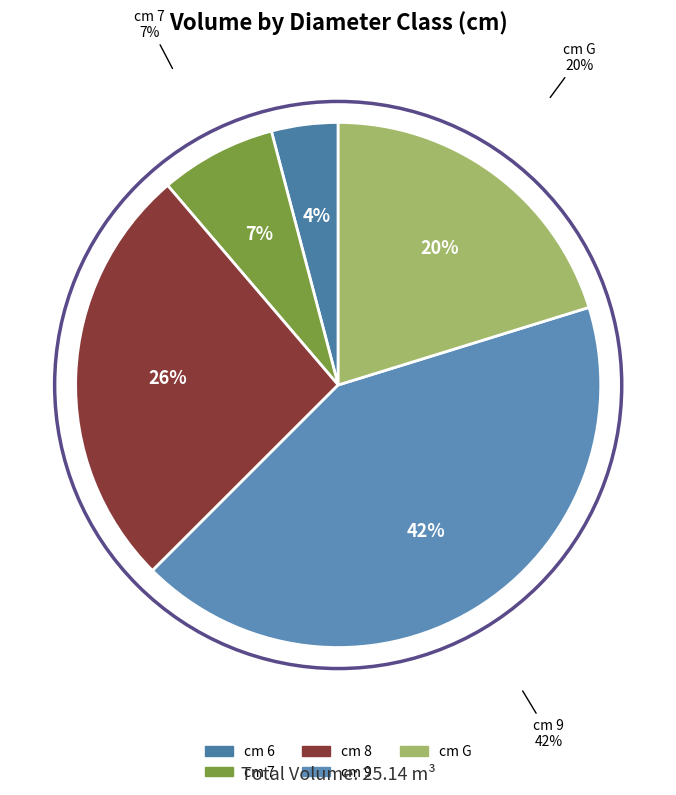

What is the ratio of the value at G to the value at 6?

4.9